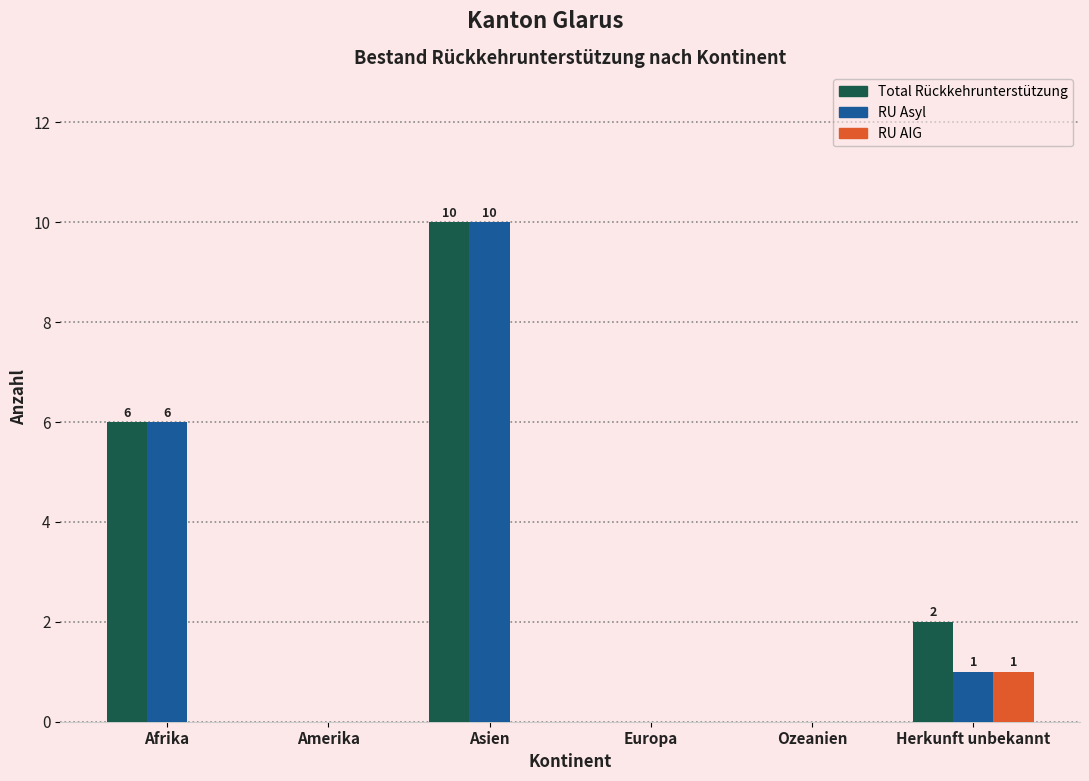

Reading left to right, what are all the values shown in this chart?

Total Rückkehrunterstützung: Afrika=6	Amerika=0	Asien=10	Europa=0	Ozeanien=0	Herkunft unbekannt=2
RU Asyl: Afrika=6	Amerika=0	Asien=10	Europa=0	Ozeanien=0	Herkunft unbekannt=1
RU AIG: Afrika=0	Amerika=0	Asien=0	Europa=0	Ozeanien=0	Herkunft unbekannt=1